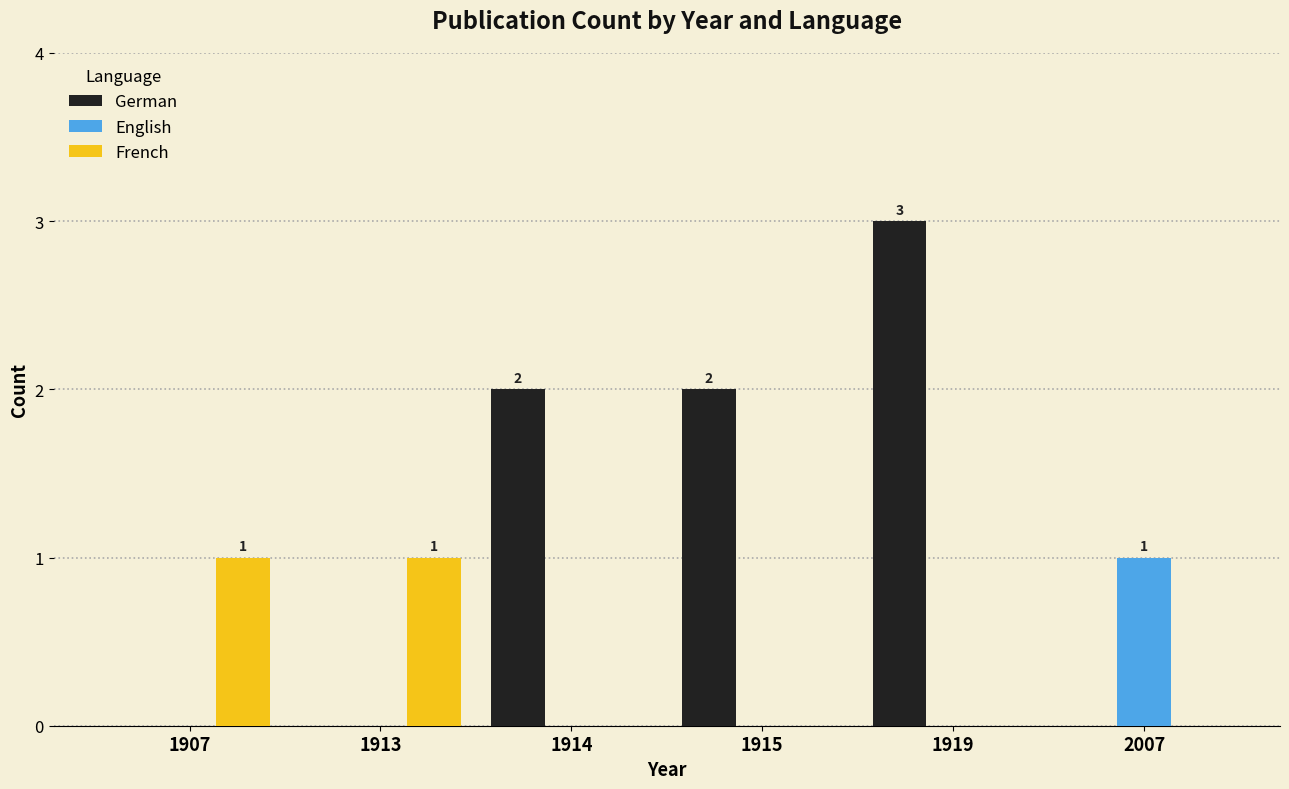

At which category is the sum across all series the highest?

1919